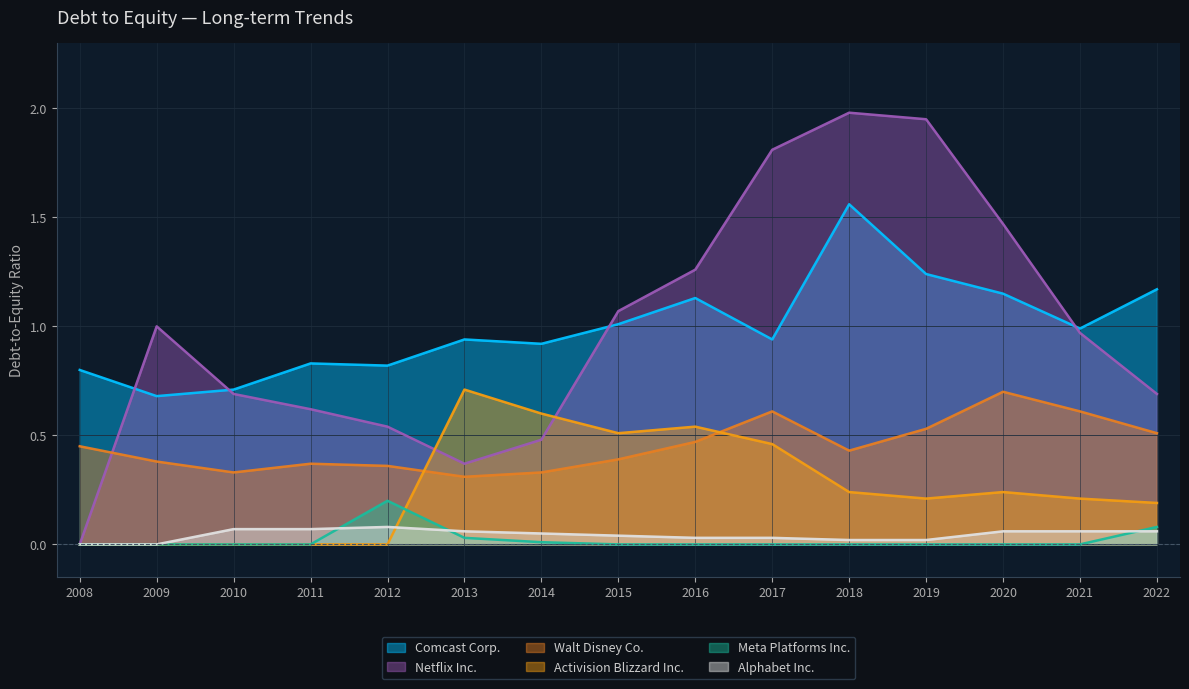

What are all the series names shown in the legend?

Comcast Corp., Netflix Inc., Walt Disney Co., Activision Blizzard Inc., Meta Platforms Inc., Alphabet Inc.